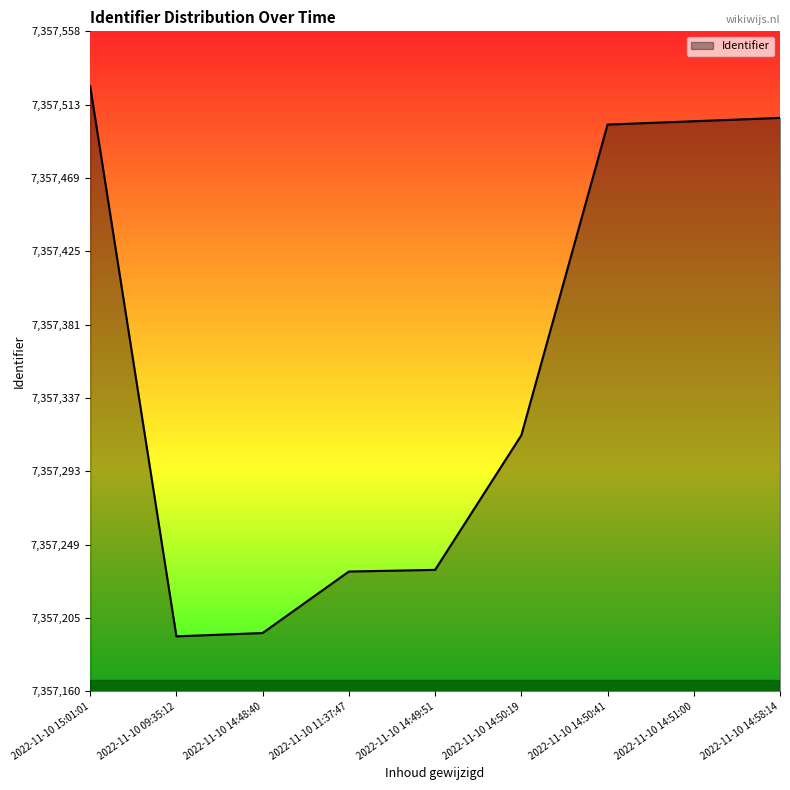

Is it true that the value at 2022-11-10 09:35:12 is 11130328?

False